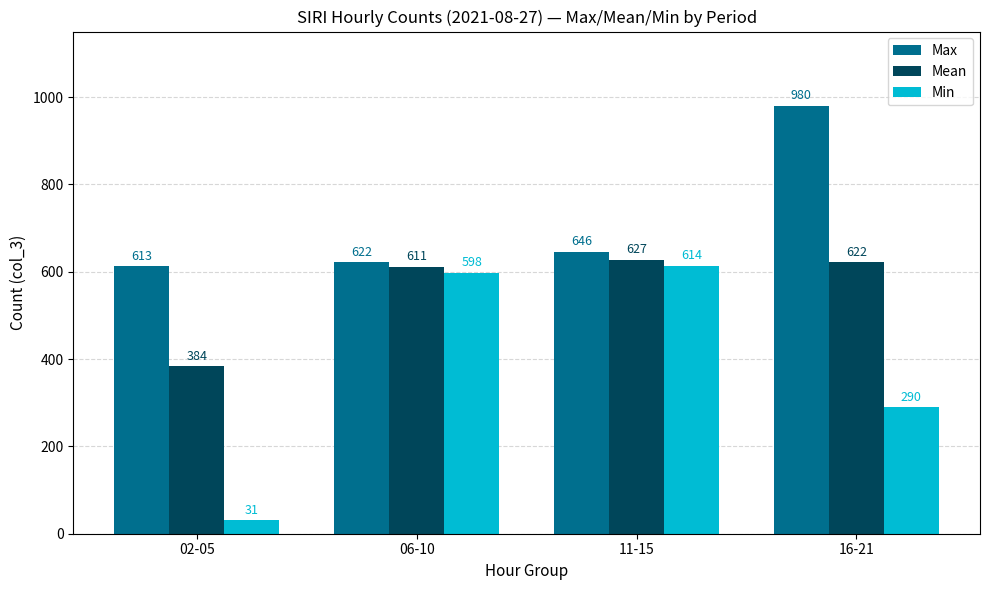

What is the difference between the Mean values at 06-10 and 11-15?

16